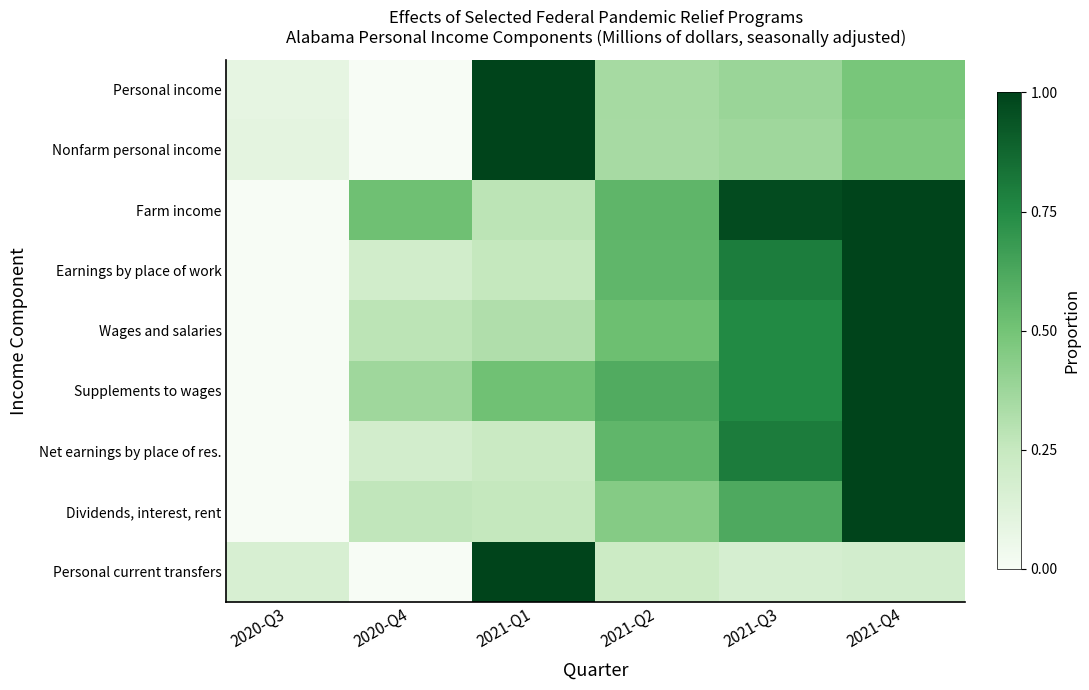

Rank the series by their maximum value, from lowest to highest.

Farm income, Supplements to wages, Dividends, interest, rent, Wages and salaries, Net earnings by place of res., Earnings by place of work, Personal current transfers, Personal income, Nonfarm personal income